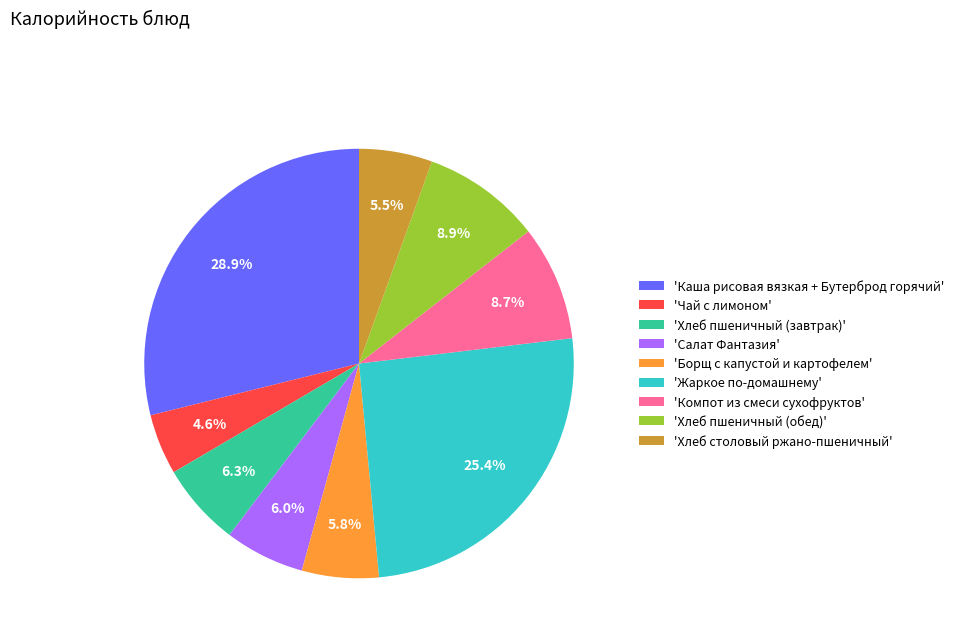

What percentage is NOT represented by 'Салат Фантазия'?

94.0%